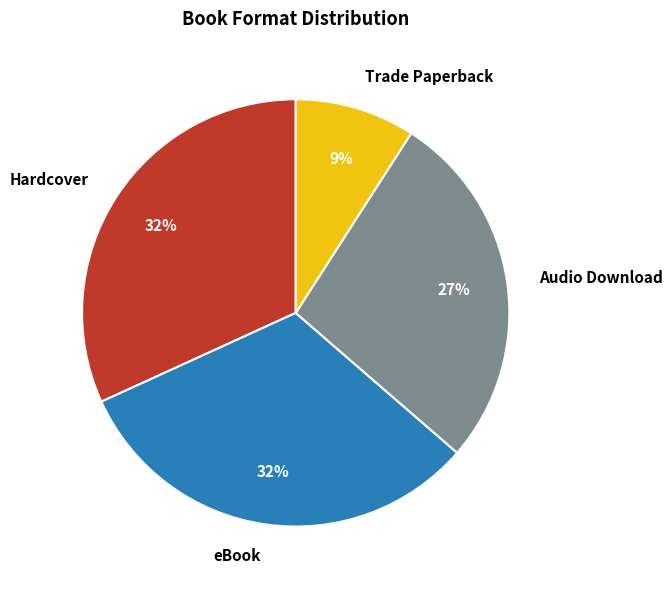

To the nearest percent, what is the average slice percentage?

25%